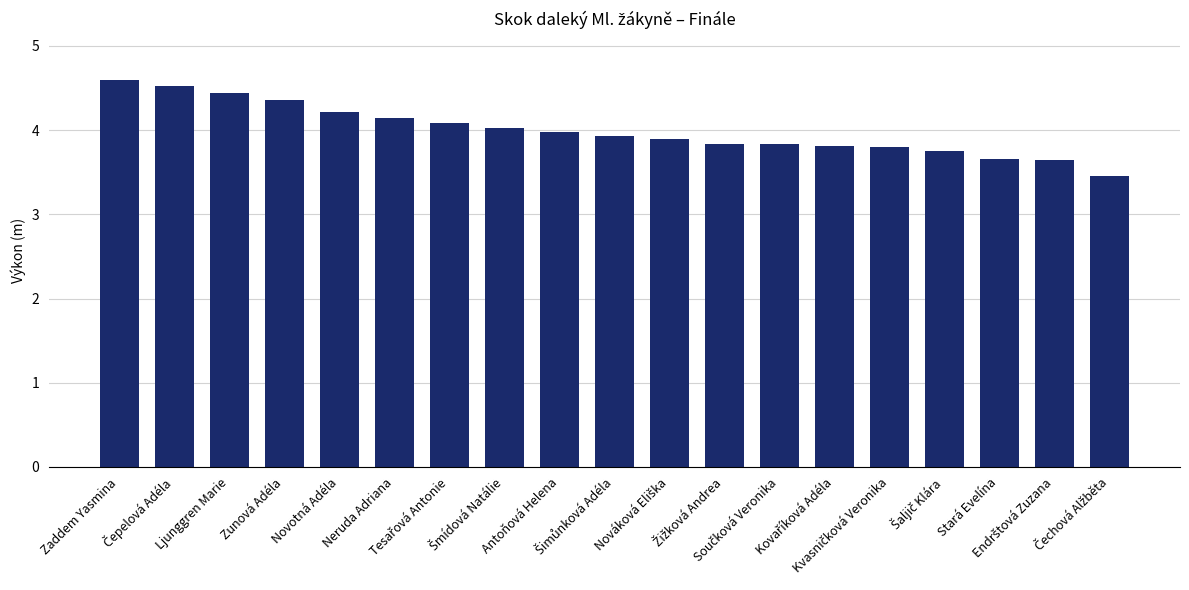

At which category does the chart reach its peak across all series?

Zaddem Yasmina